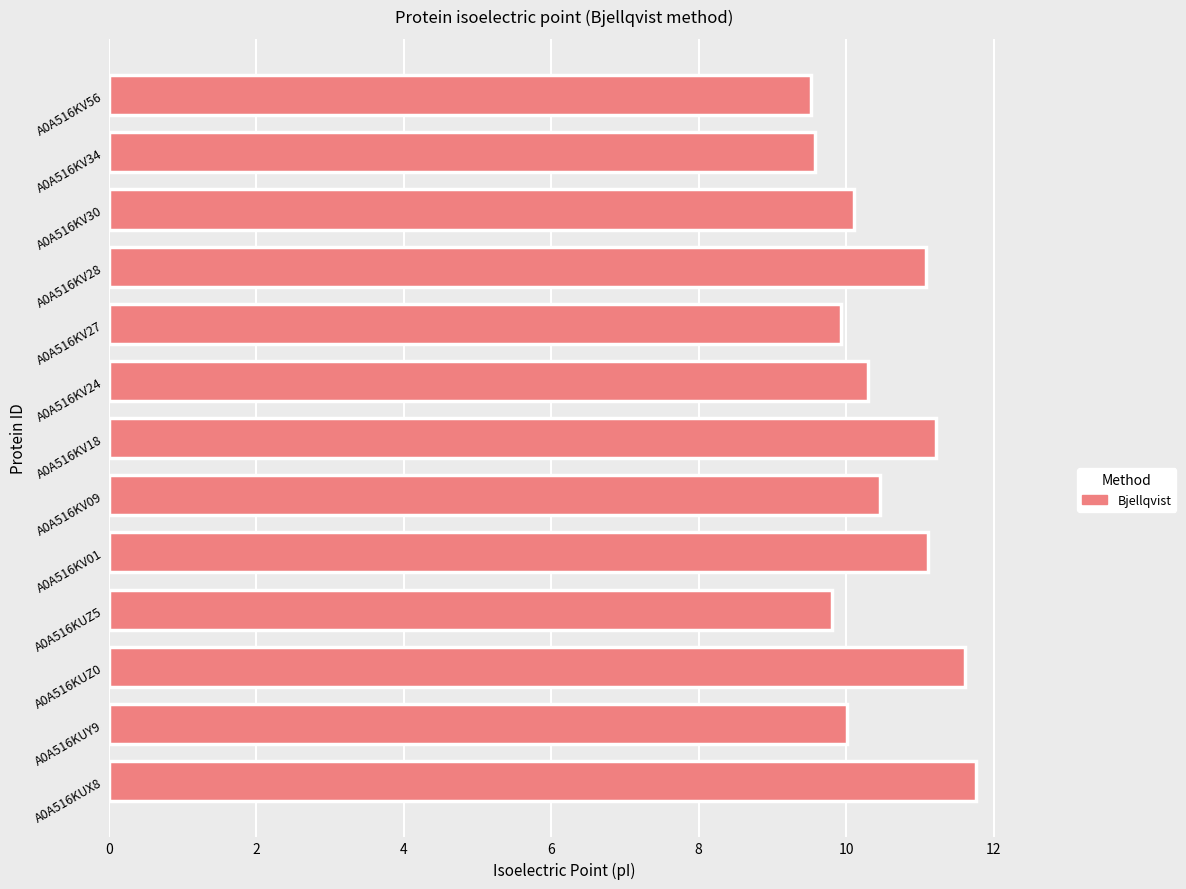

Reading bottom to top, transcribe all the data shown in this chart.

A0A516KUX8=11.8	A0A516KUY9=10.0	A0A516KUZ0=11.6	A0A516KUZ5=9.8	A0A516KV01=11.1	A0A516KV09=10.5	A0A516KV18=11.2	A0A516KV24=10.3	A0A516KV27=9.9	A0A516KV28=11.1	A0A516KV30=10.1	A0A516KV34=9.6	A0A516KV56=9.5